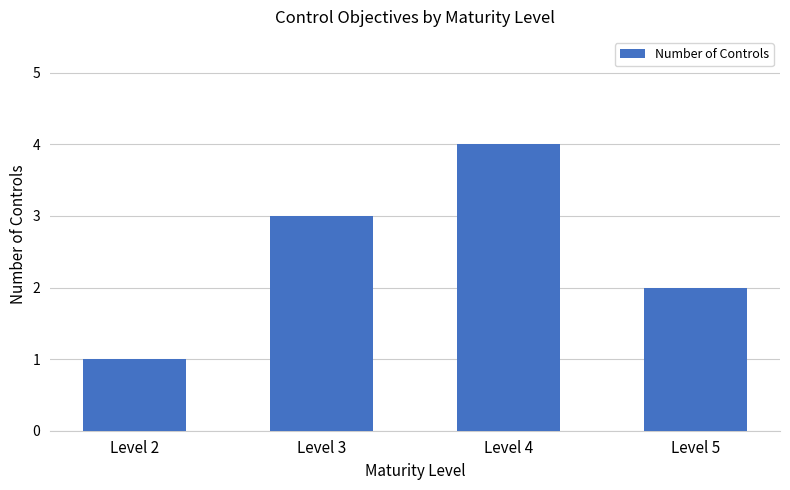

Which category has the highest value across all series?

Level 4